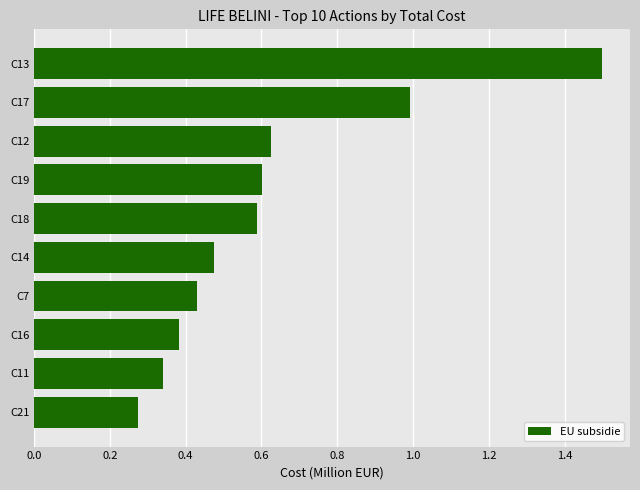

What is the change in value from C21 to C19?

+0.3